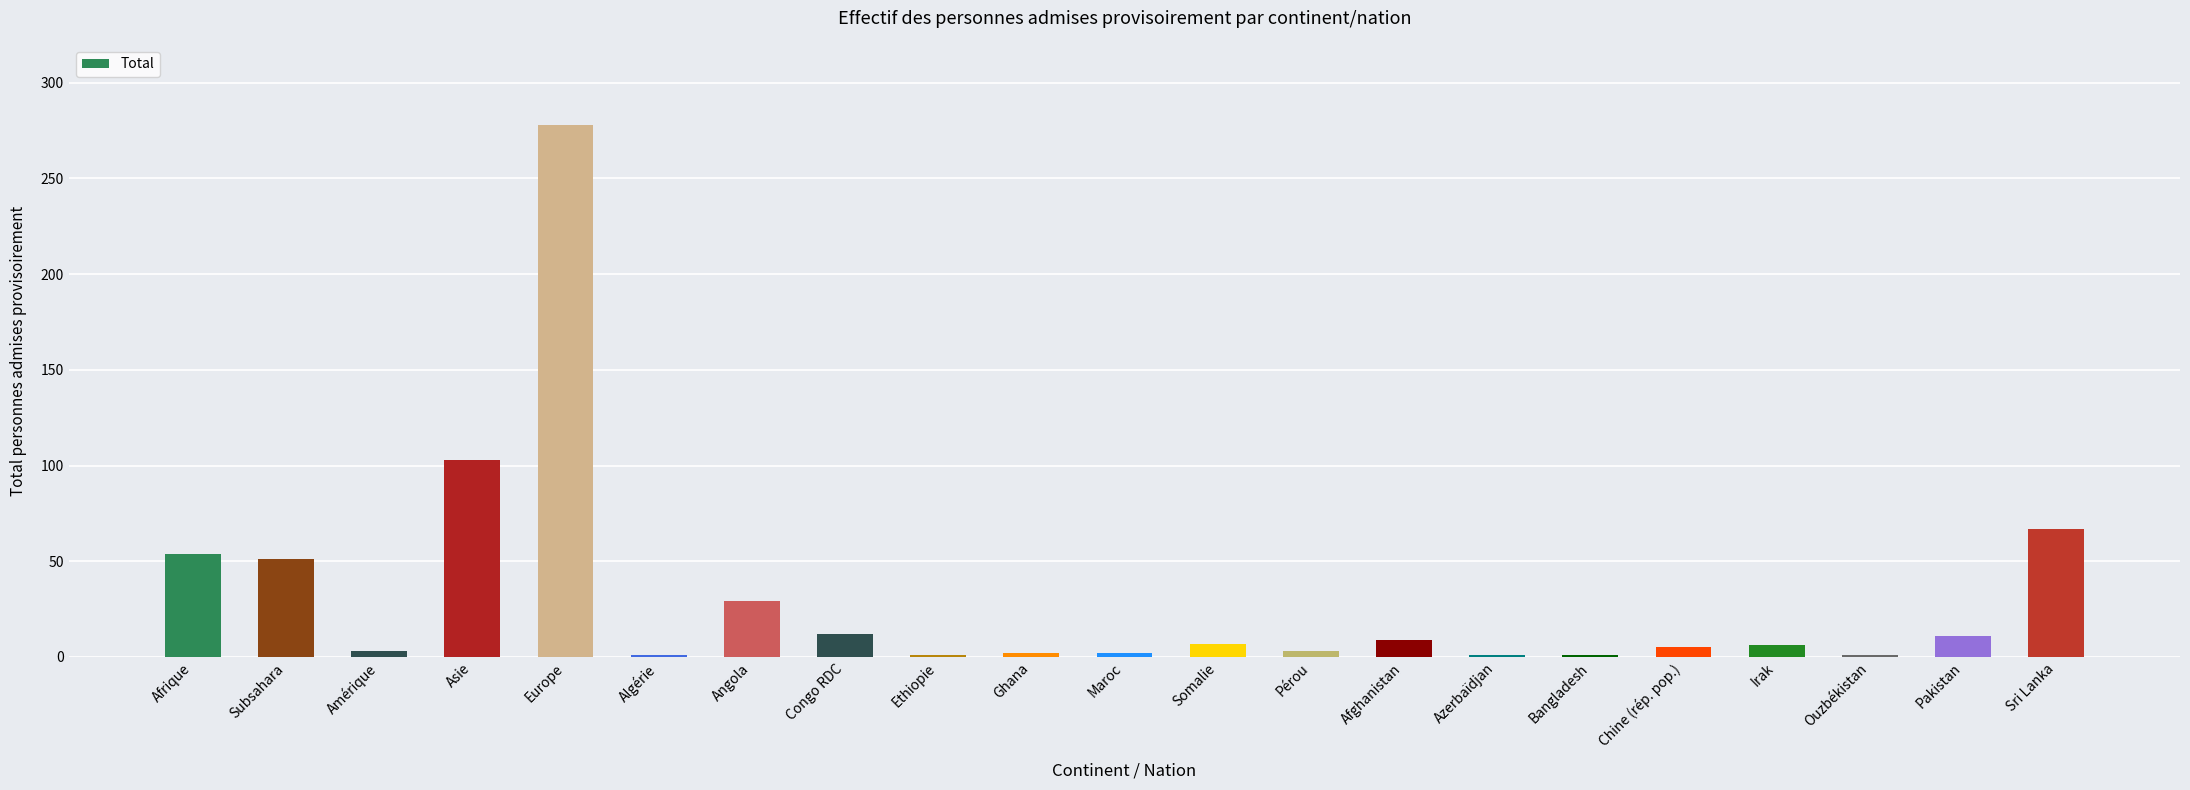

Read the value at Maroc.

2